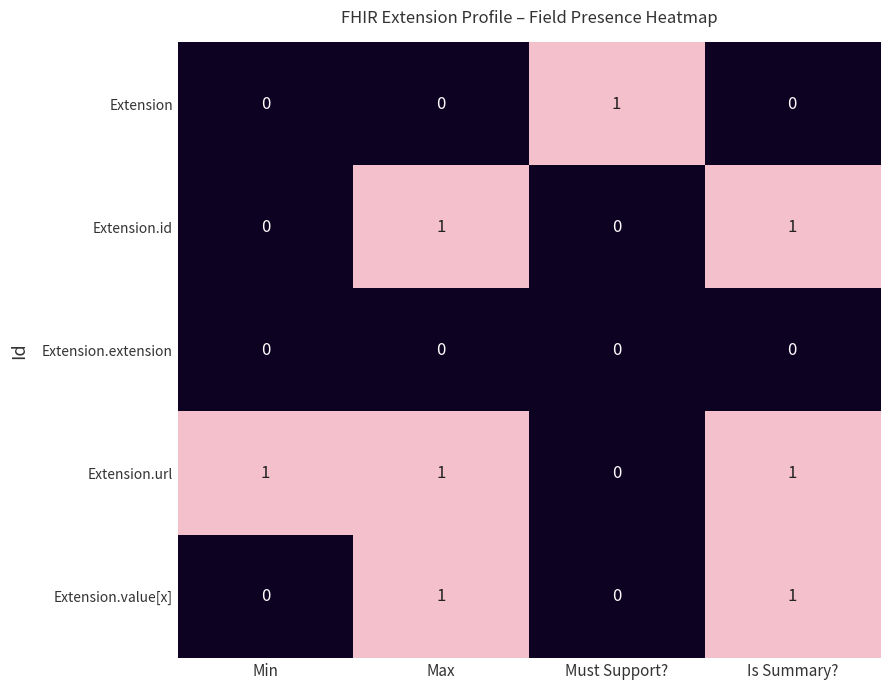

Where is Extension.url nearest to the value 0?

Must Support?